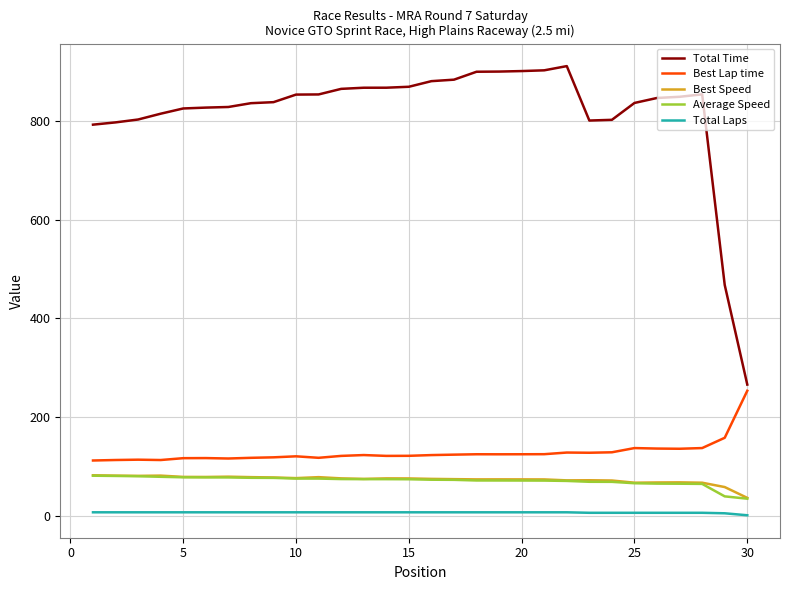

What is the highest value of the Best Speed series?

82.0